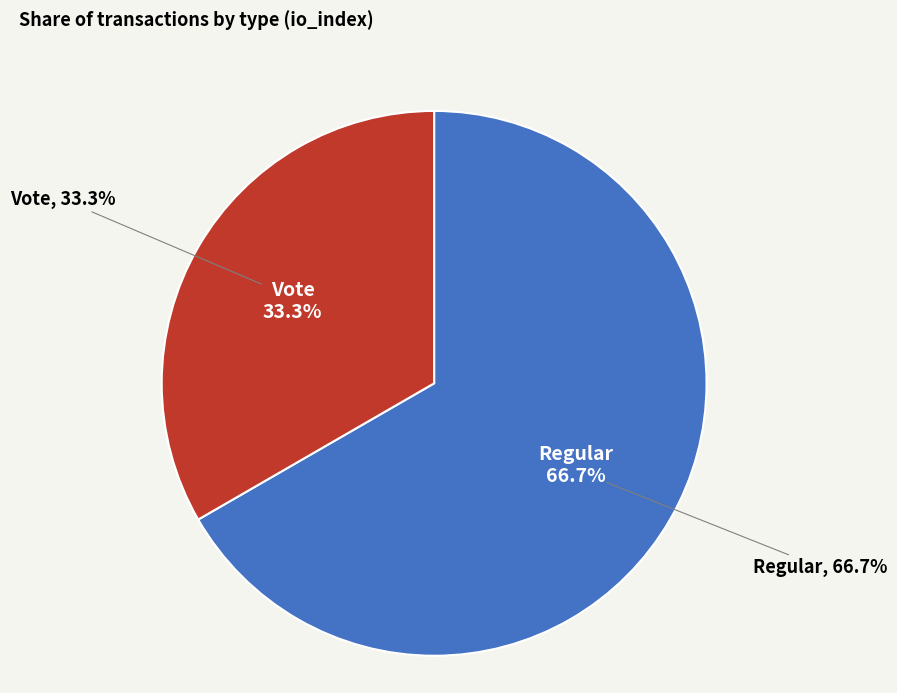

To the nearest percent, what is the average slice percentage?

50%